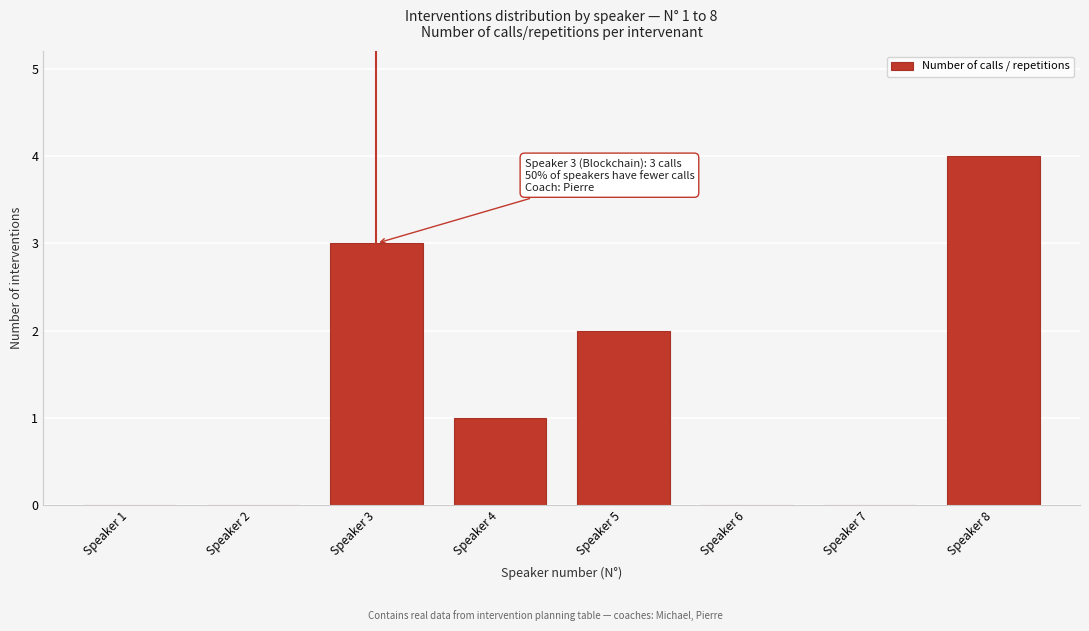

What is the sum of all values?

10